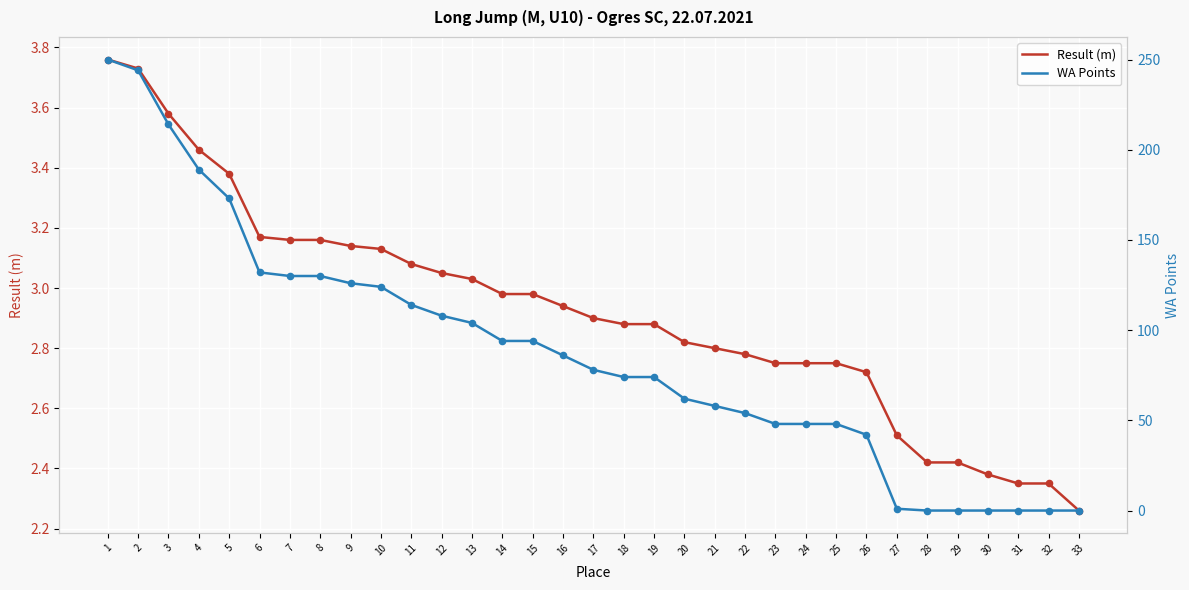

At how many categories does at least one series exceed 111?

11